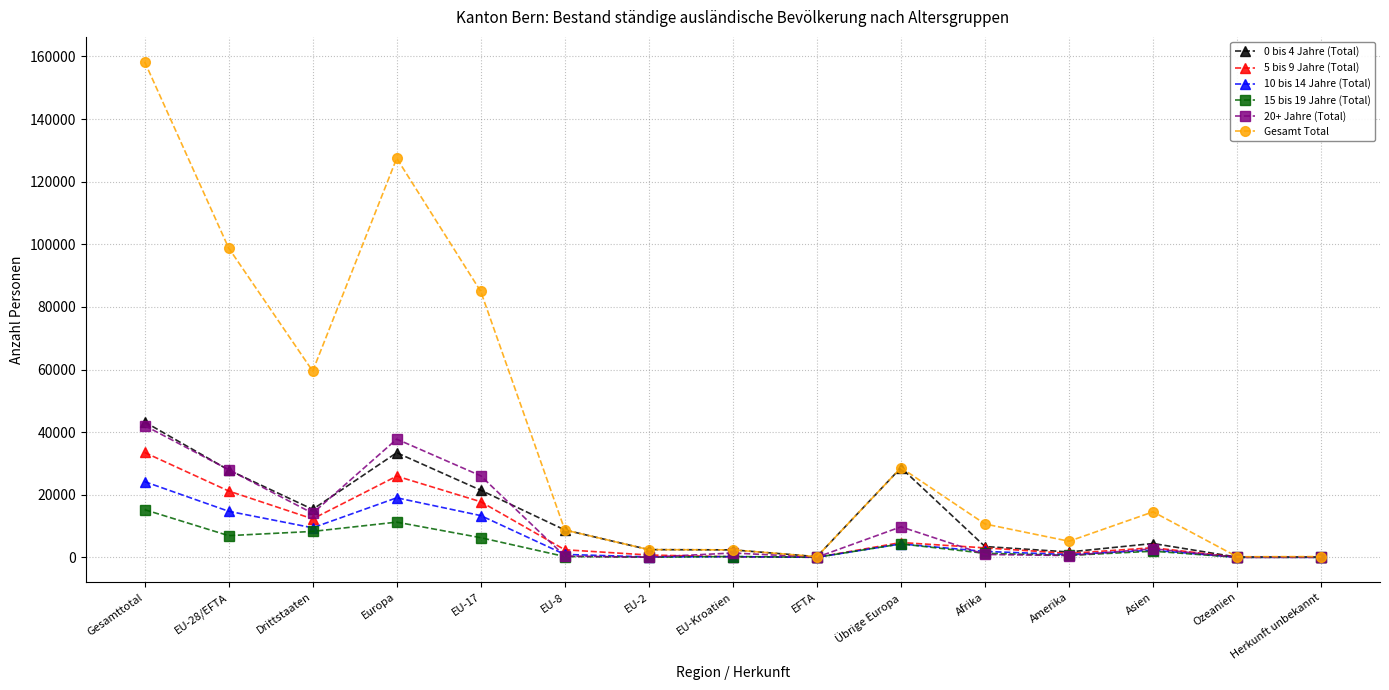

Does the chart display data point markers on the line(s)?

Yes